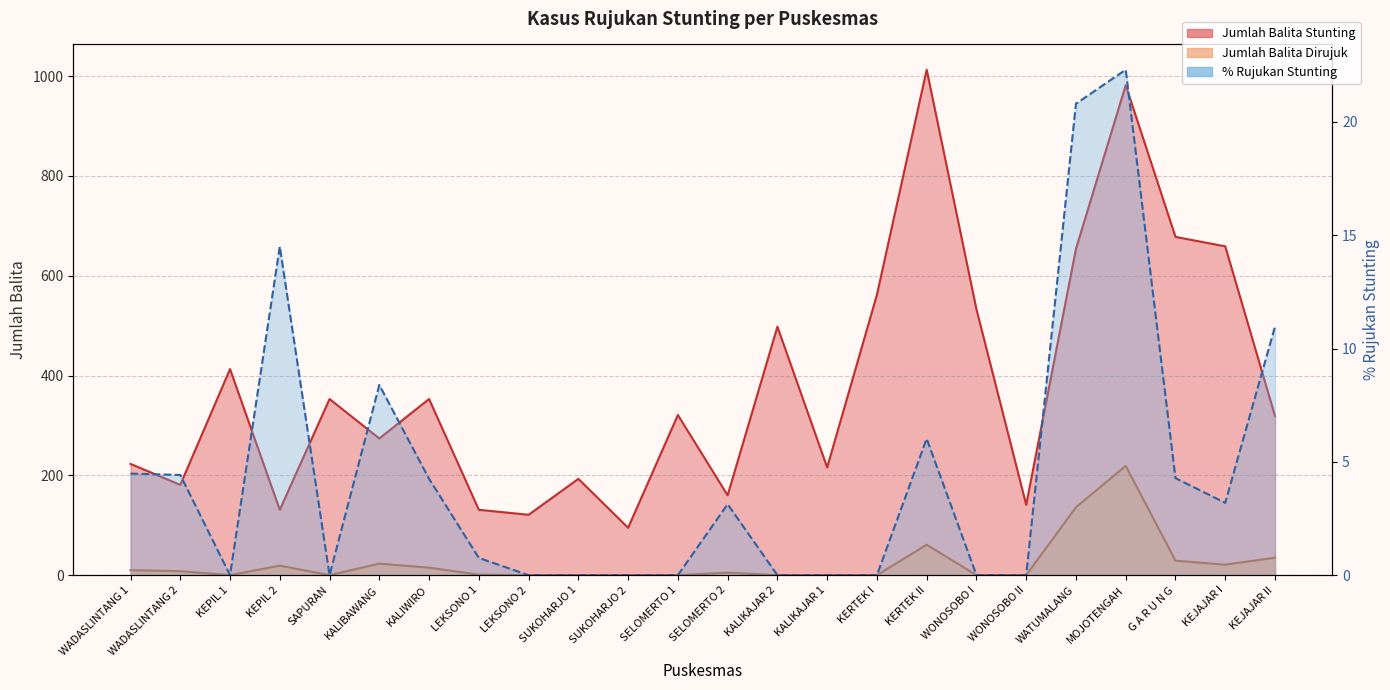

True or false: Jumlah Balita Dirujuk and % Rujukan Stunting intersect in this chart.

False